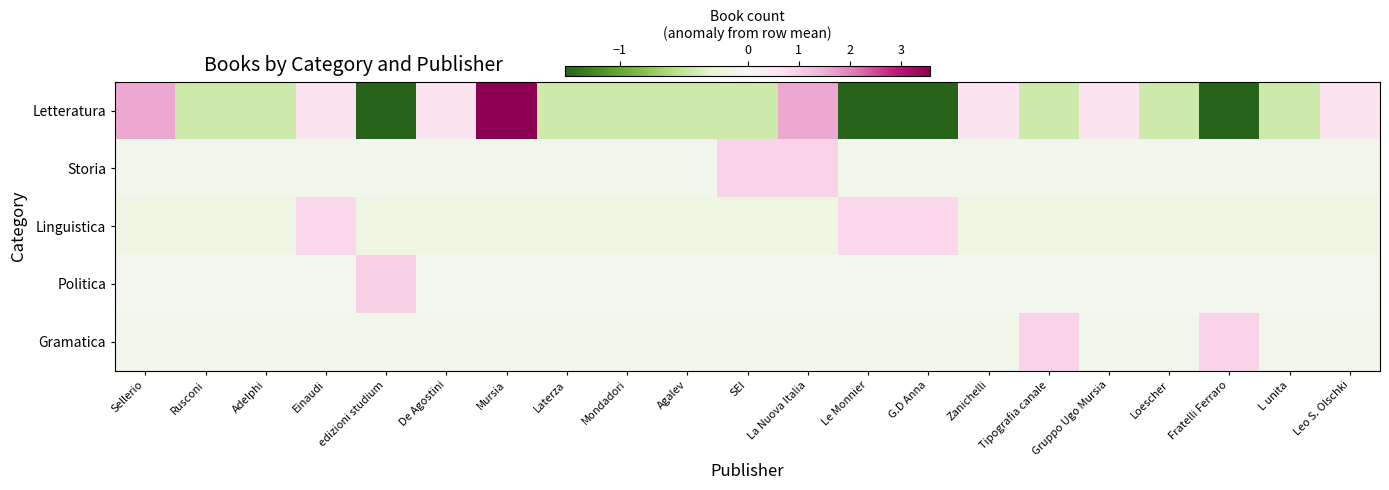

Which label corresponds to the smallest value in the chart?

edizioni studium